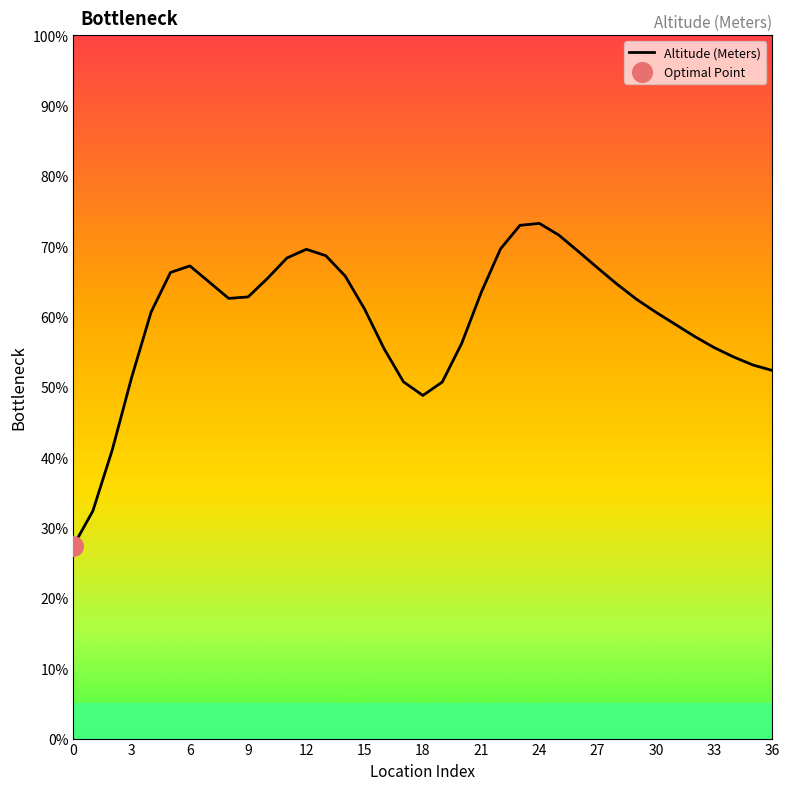

Which has a higher value, 36 or 26?

26